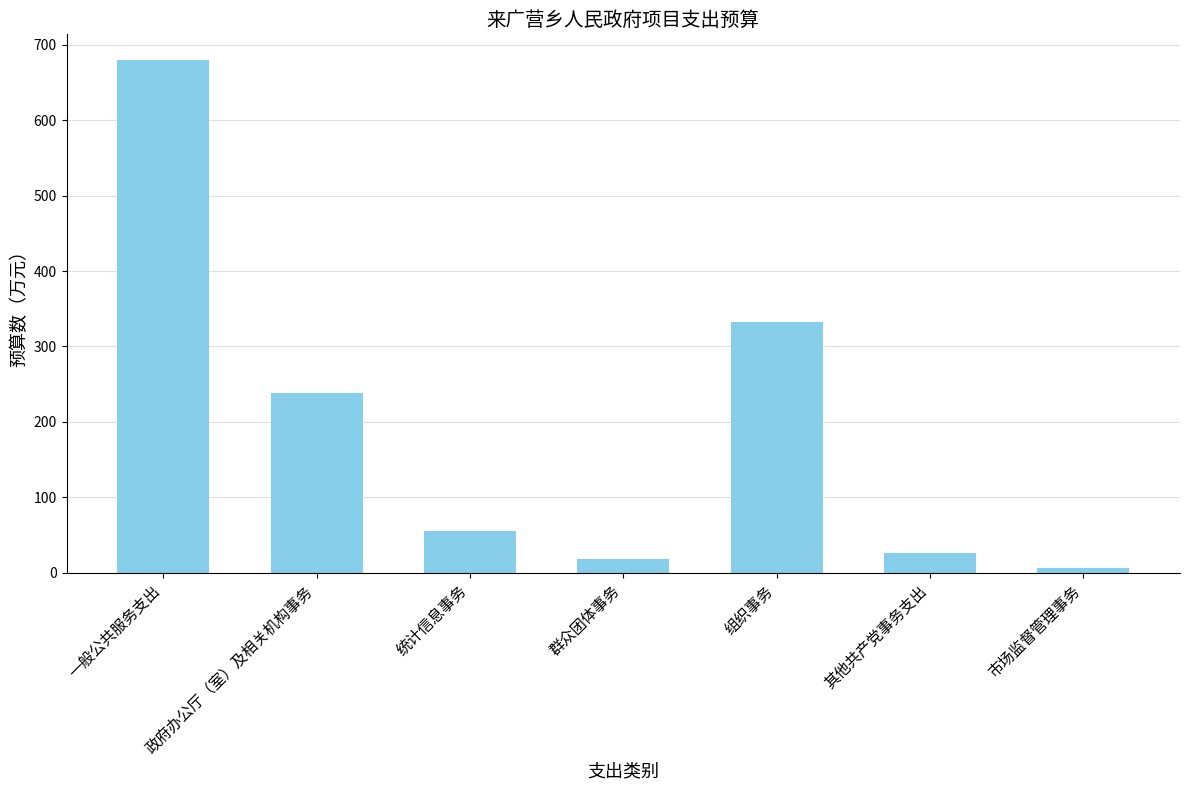

Reading right to left, extract all data points from this chart.

7.0	27.0	332.5	18.8	55.7	238.5	679.5